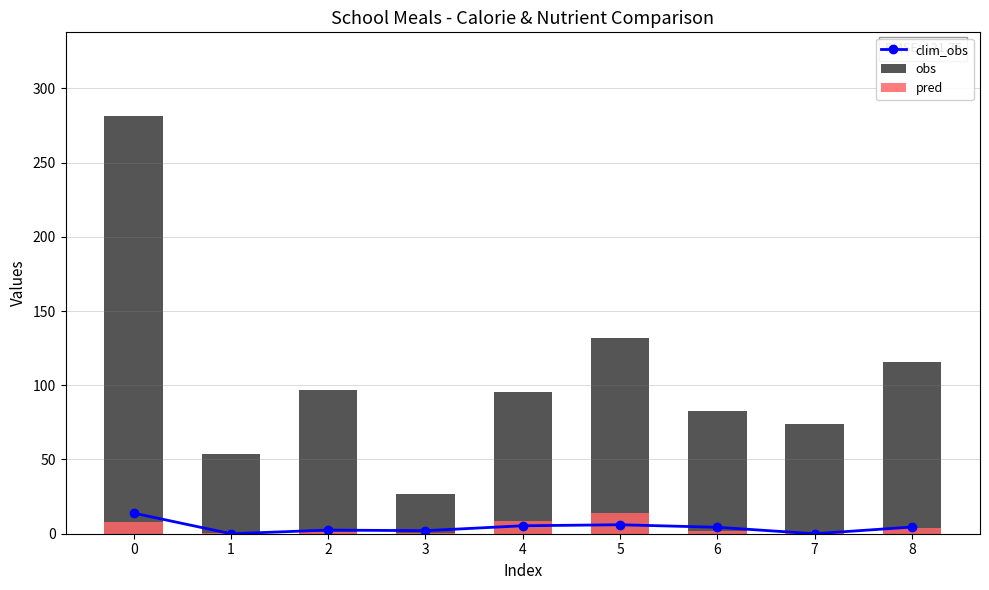

What is the difference between the maximum and minimum values in the clim_obs series?

13.9